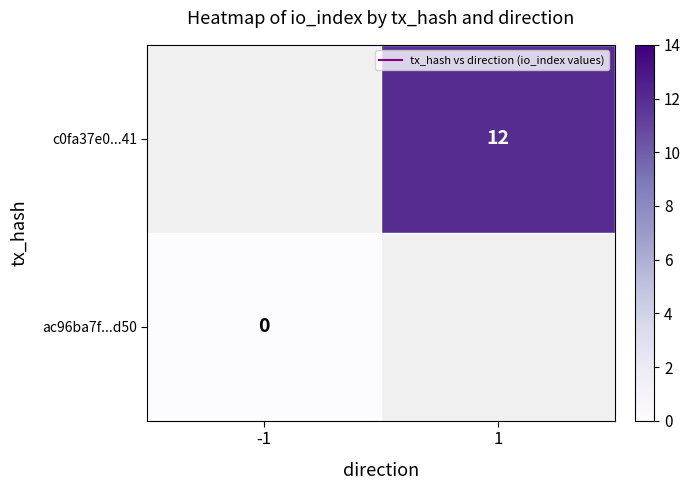

Count the number of data series in this chart.

2